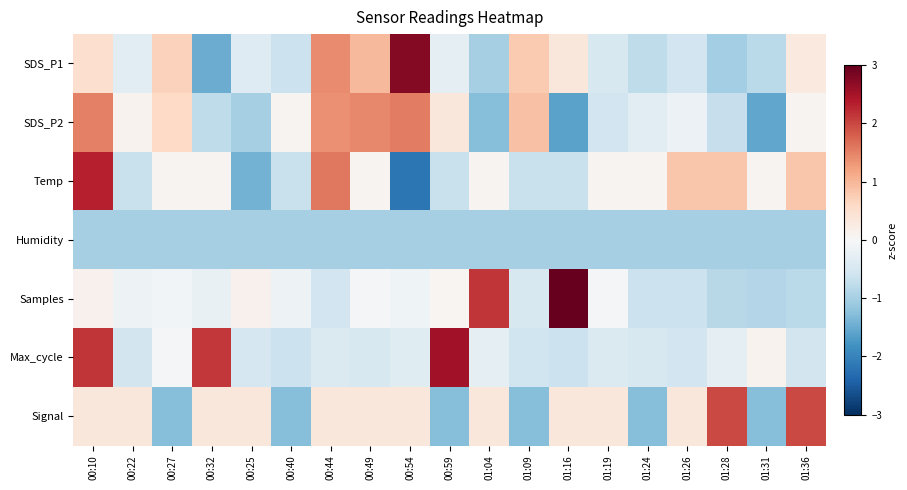

What is the greatest value displayed?

3.3